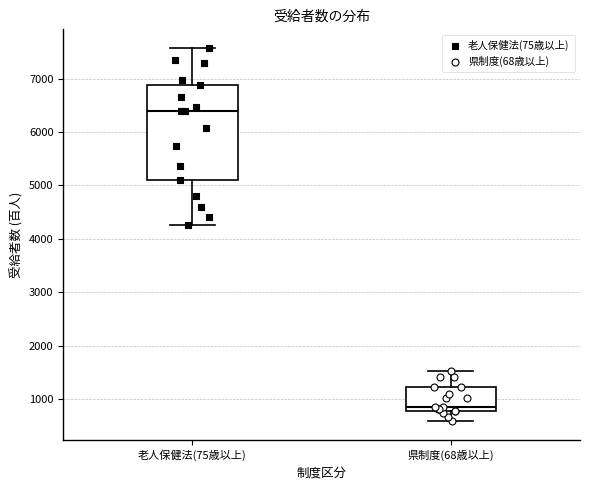

Where is the upper edge of the box for 老人保健法(75歳以上) on the y-axis? The values are not printed on the chart, so give them approximately, as read against the axis.

6900